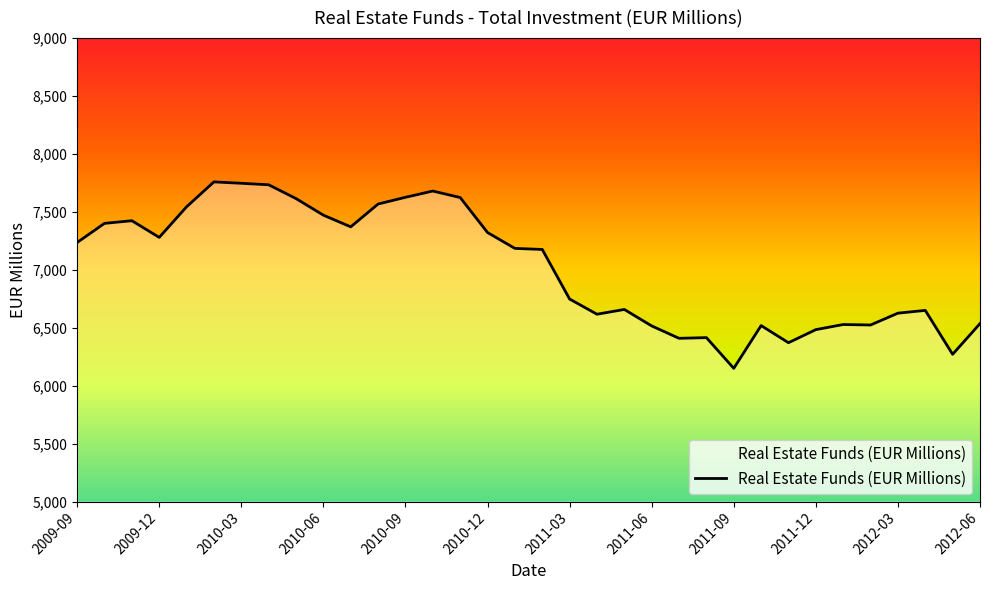

What is the difference between the maximum and minimum values?

1609